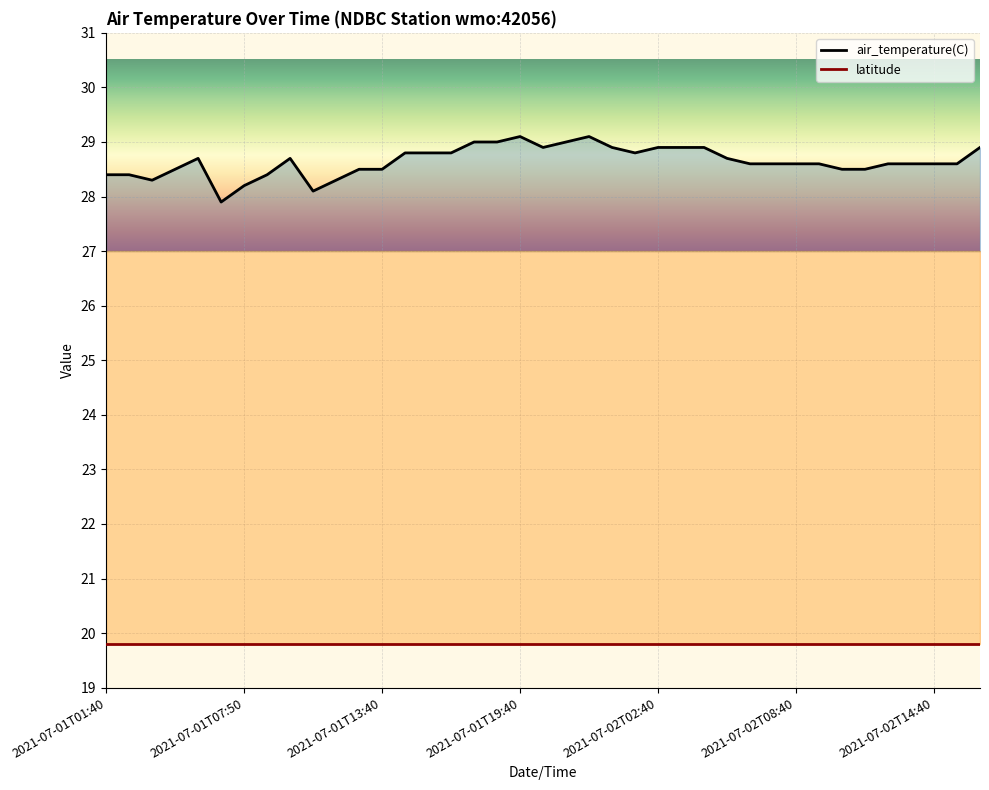

What is the difference between the second highest and minimum values?

1.2